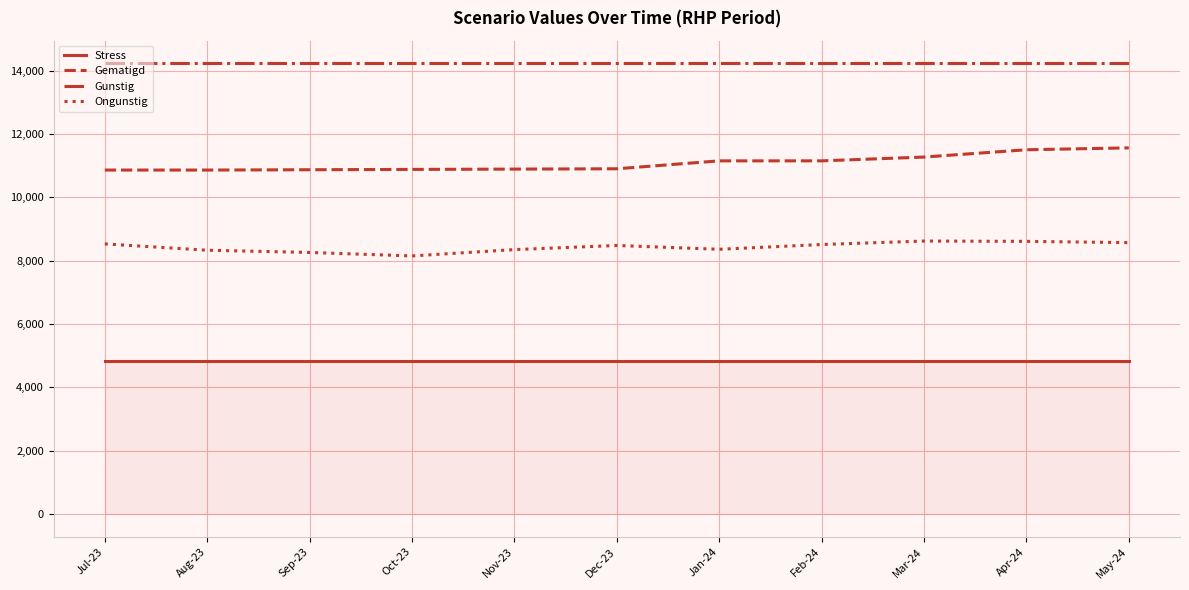

What is the average value of the Ongunstig series?

8434